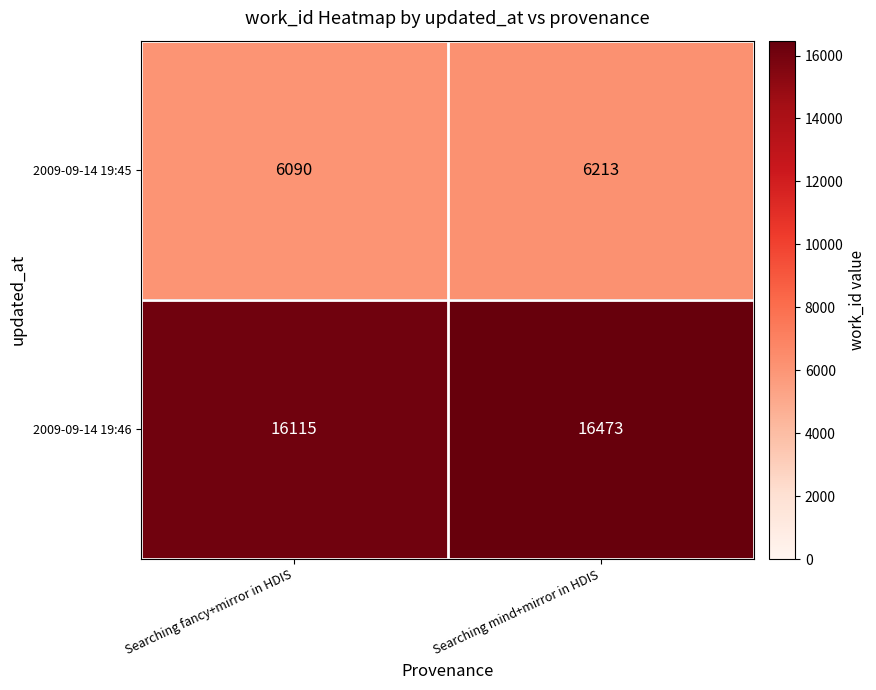

What is the sum of all 2009-09-14 19:45 values?

12303